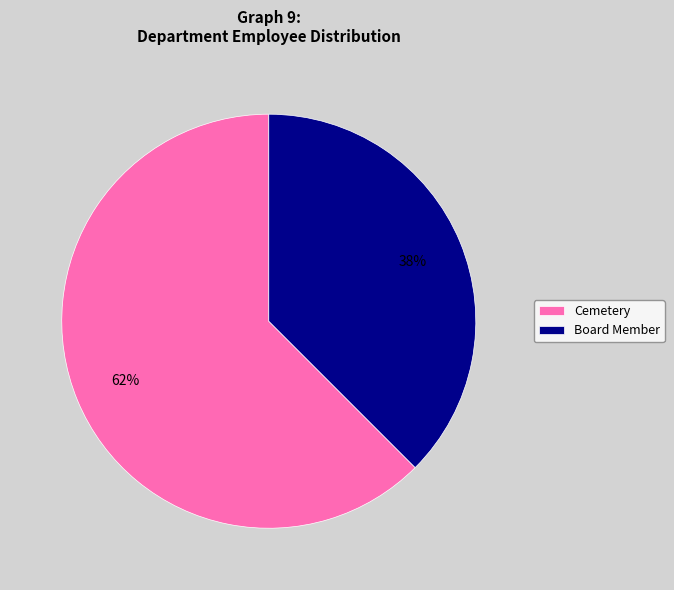

Count the number of slices in the pie.

2